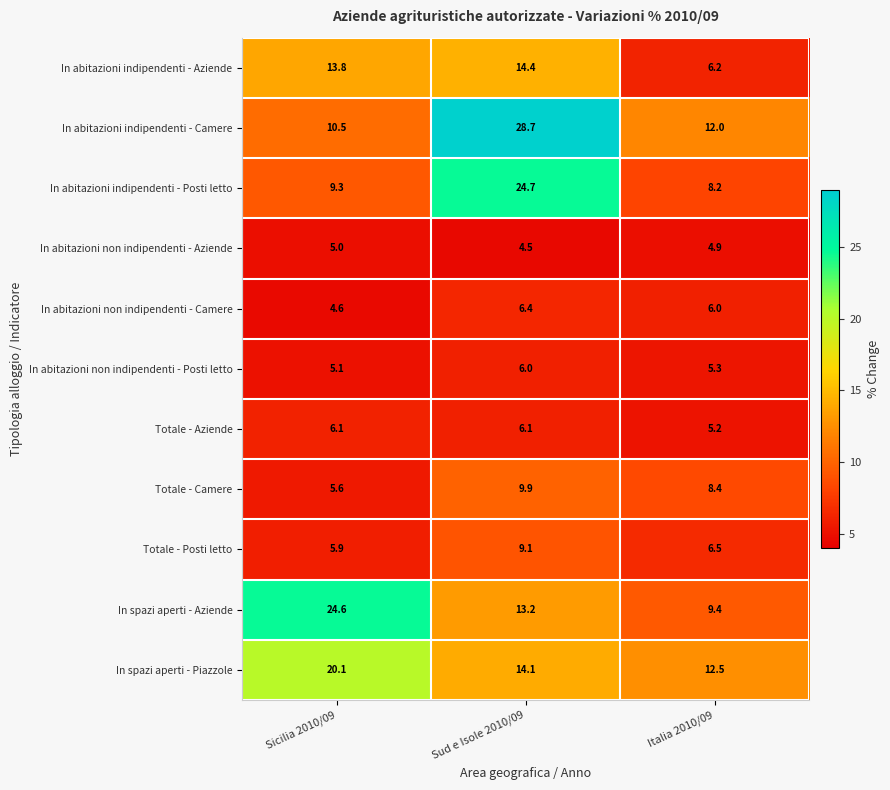

Between Sicilia 2010/09 and Sud e Isole 2010/09, which series saw the biggest shift?

In abitazioni indipendenti - Camere